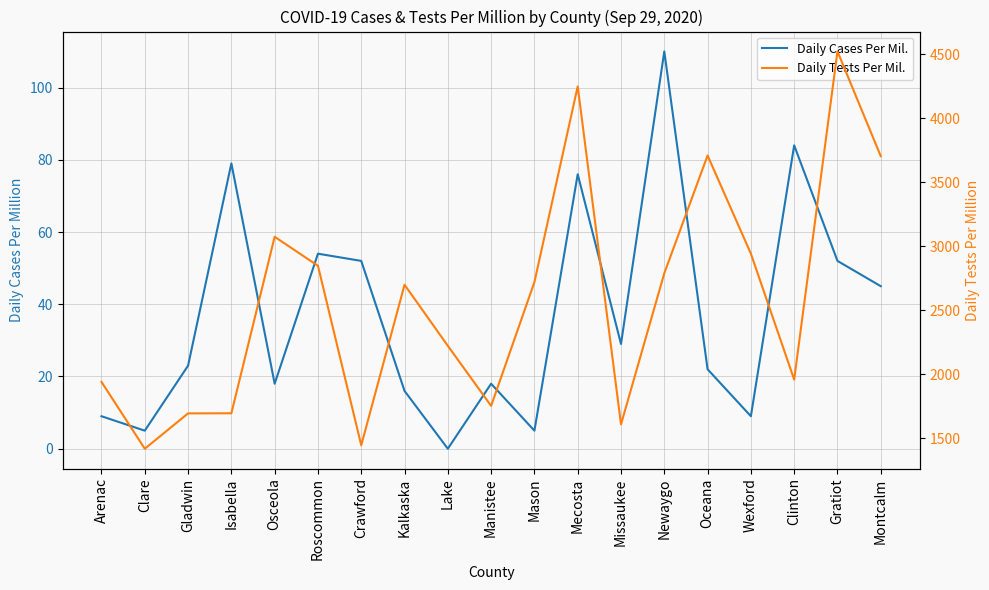

True or false: Daily Cases Per Mil. has more than 1 points higher than both neighbors.

True